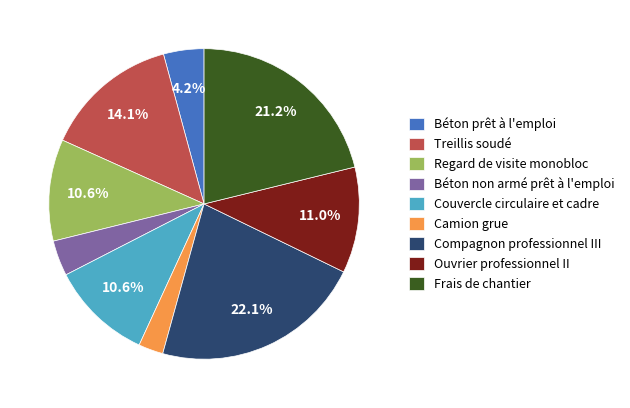

Is there a majority slice in this chart?

No